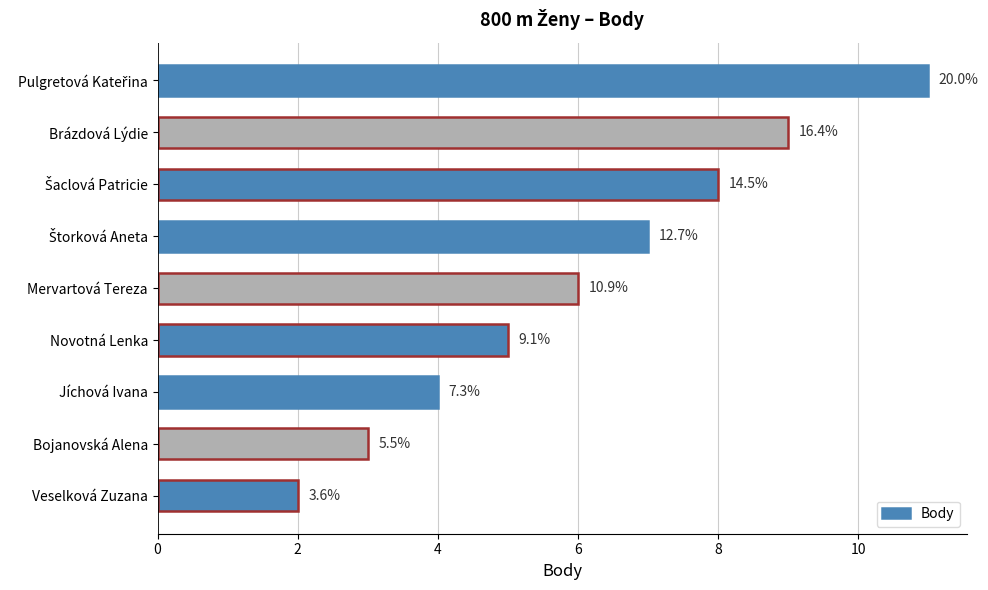

How many bars are there in total?

9